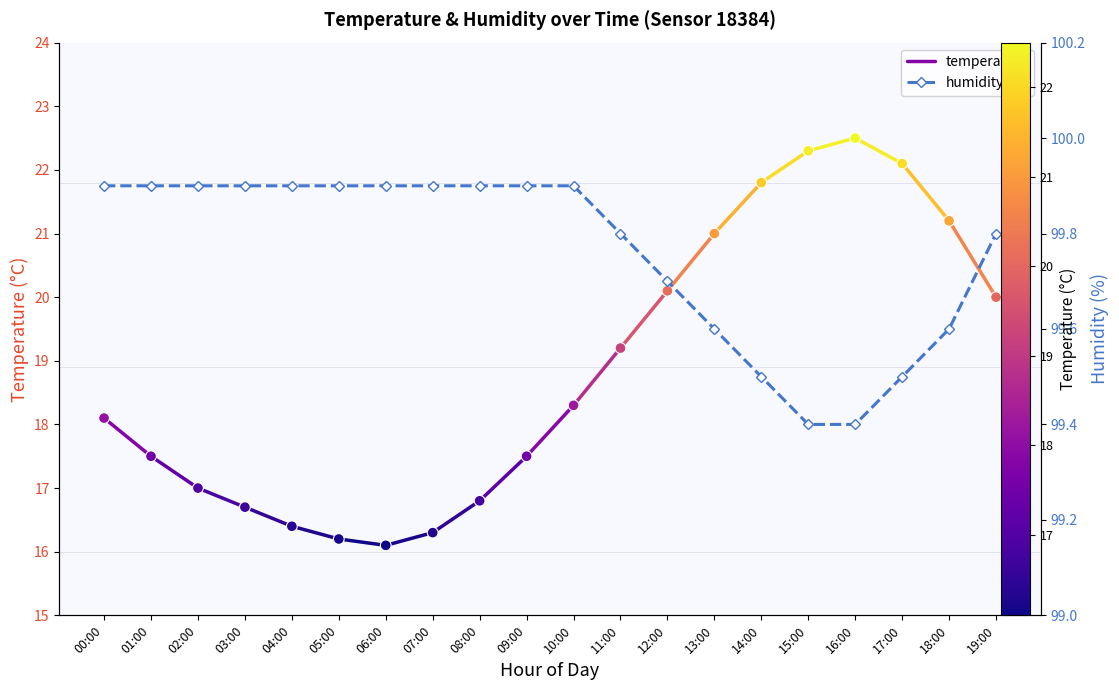

Which series has the widest spread of Y values?

temperature